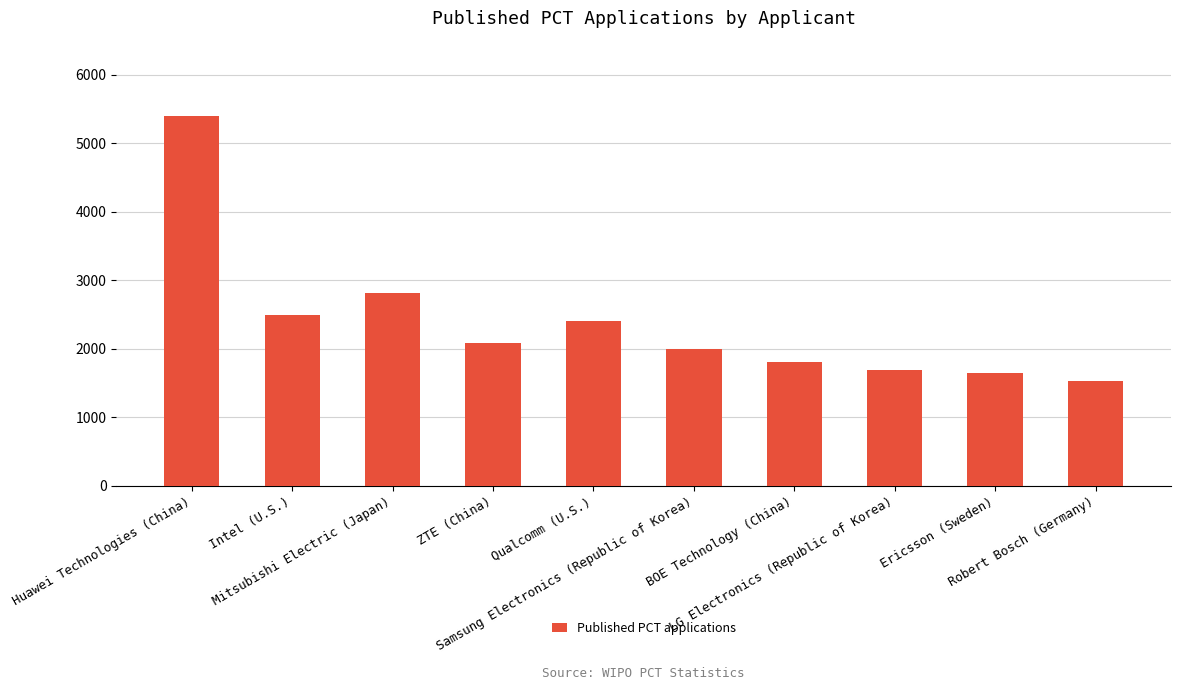

How many categories are shown in the chart?

10